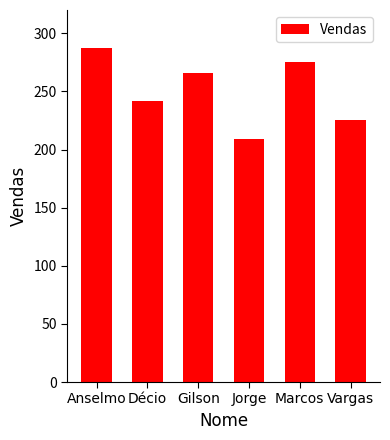

What is the difference between the maximum and minimum values?

78